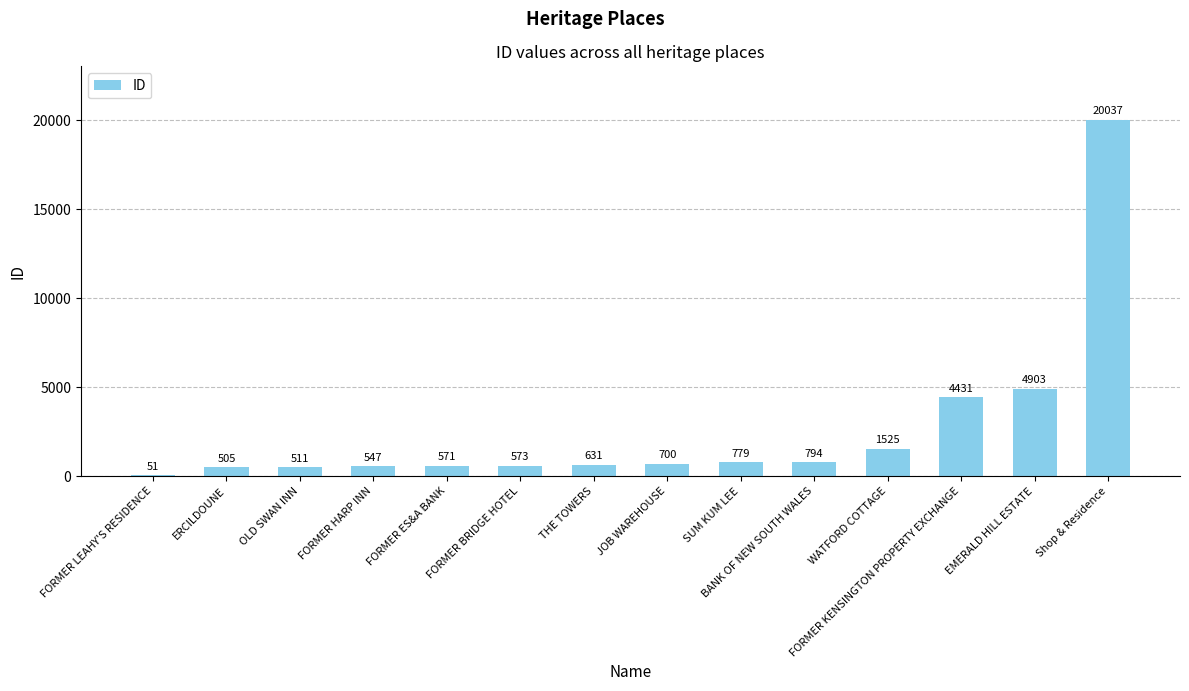

True or false: the data shows 571 at FORMER ES&A BANK.

True